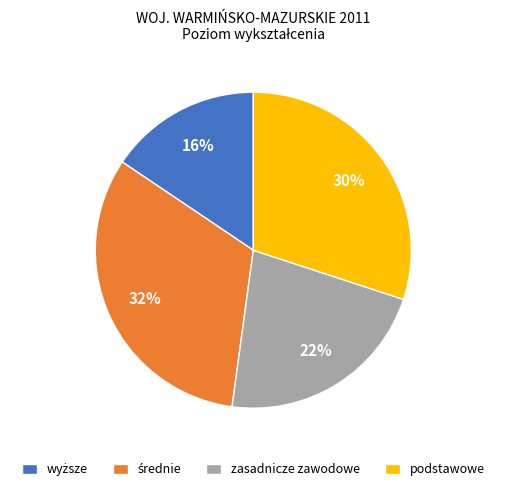

True or false: zasadnicze zawodowe accounts for 33% of the total.

False